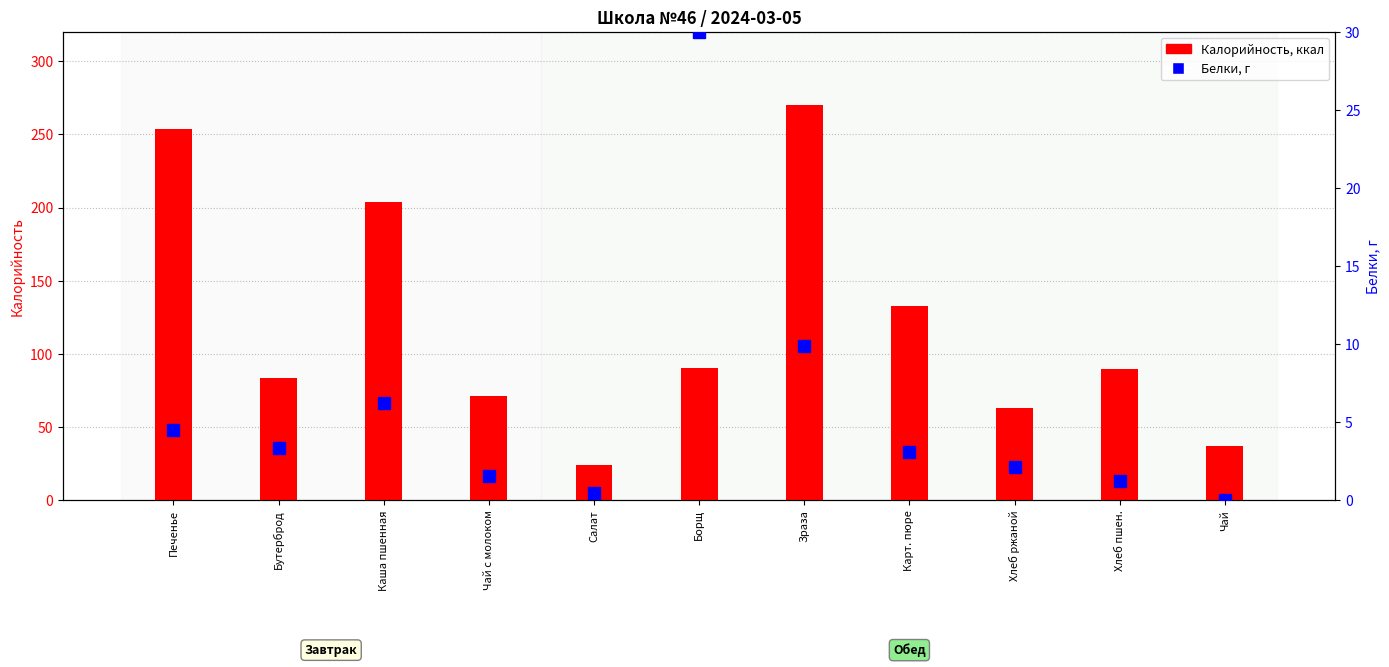

What position from the left is Салат?

5